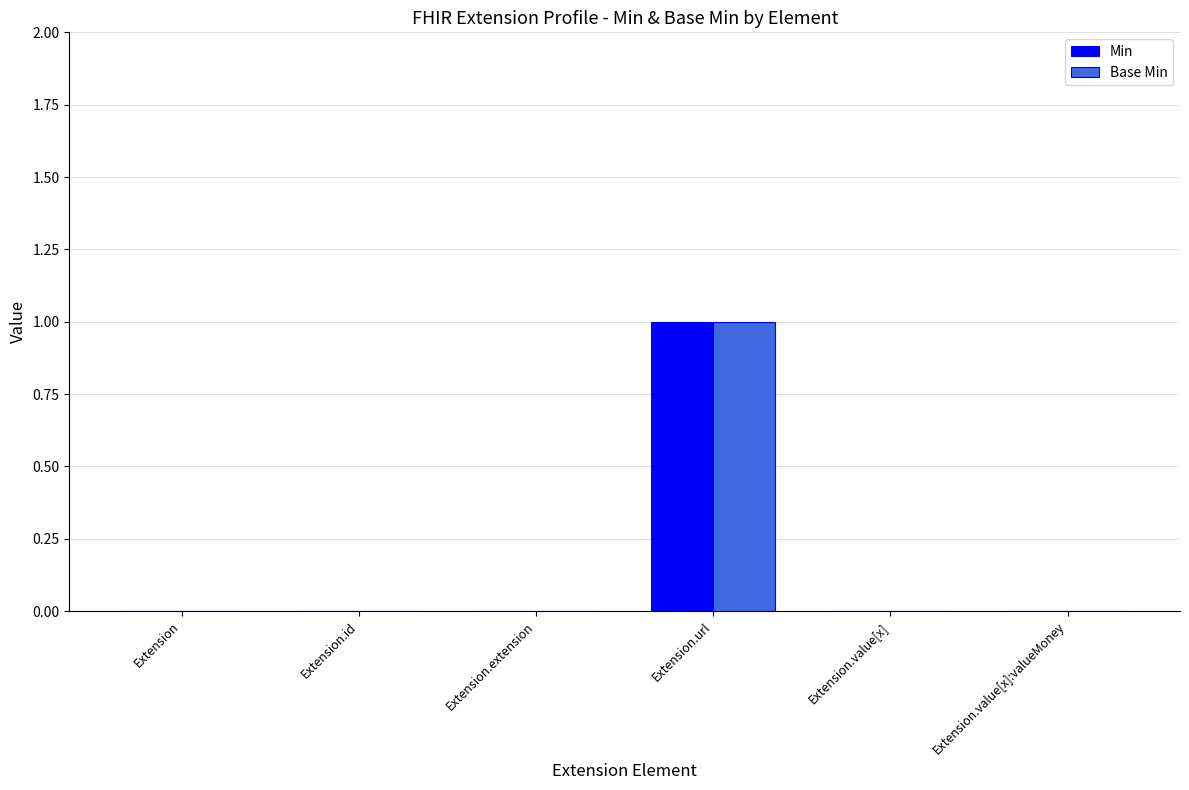

At which category is the sum across all series the highest?

Extension.url